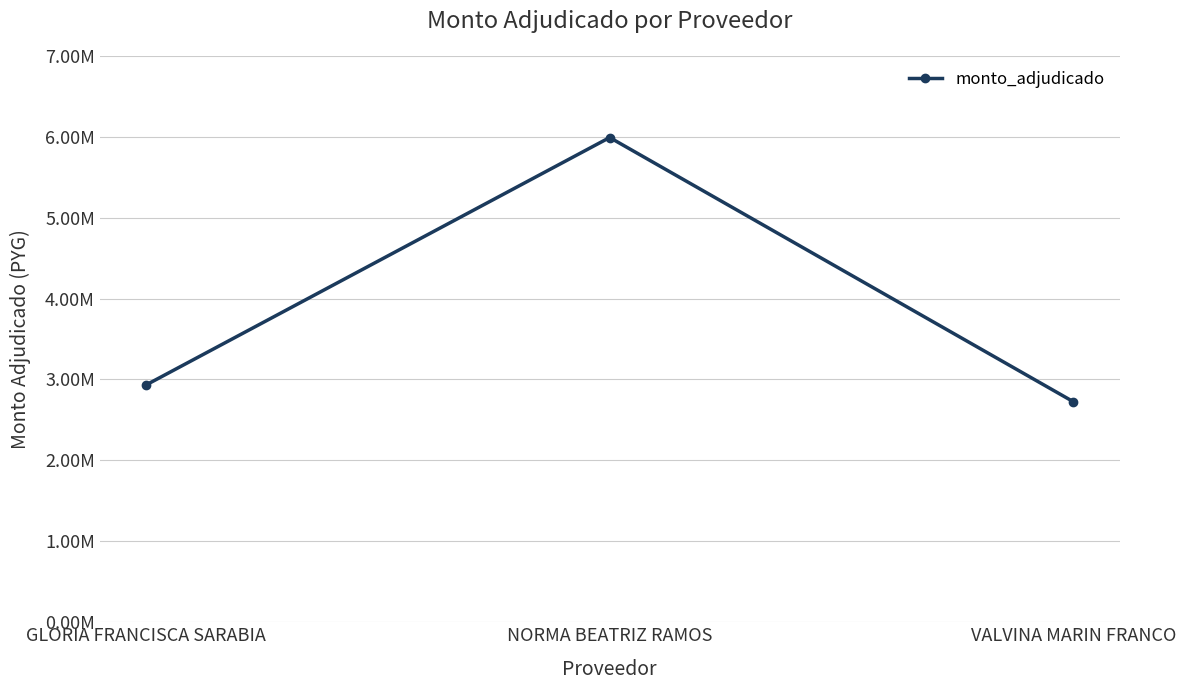

Where is the data nearest to the value 4358000?

GLORIA FRANCISCA SARABIA